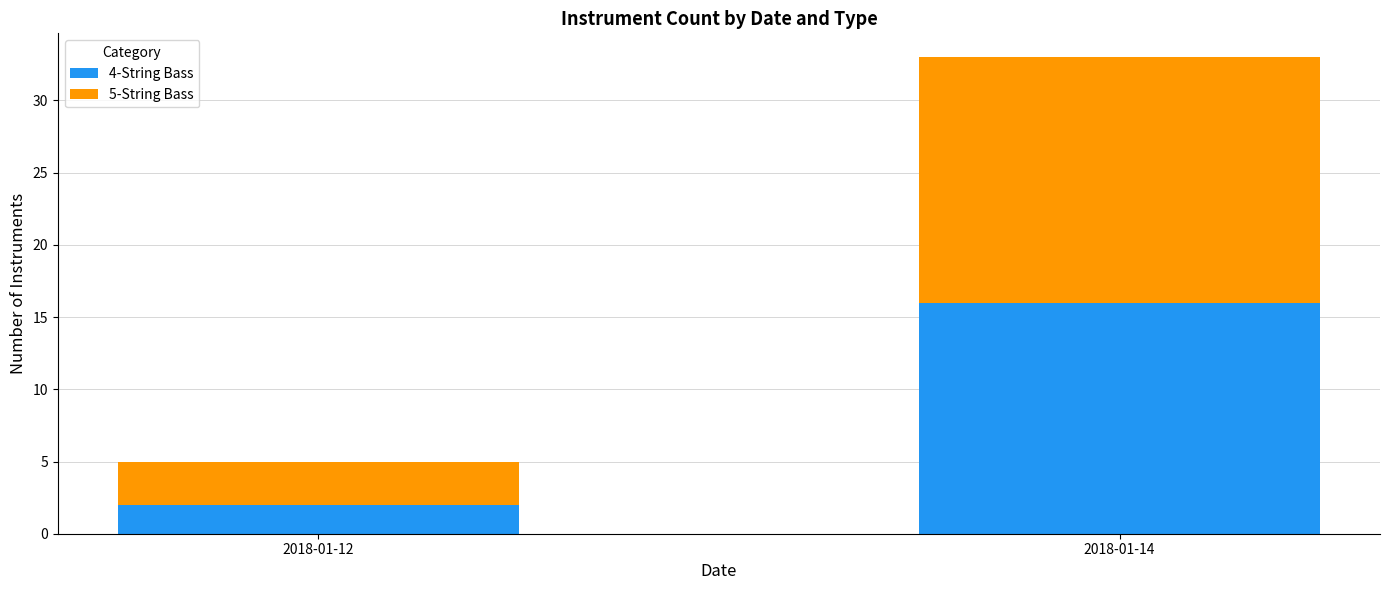

List the labels in order of 4-String Bass value, largest first.

2018-01-14, 2018-01-12